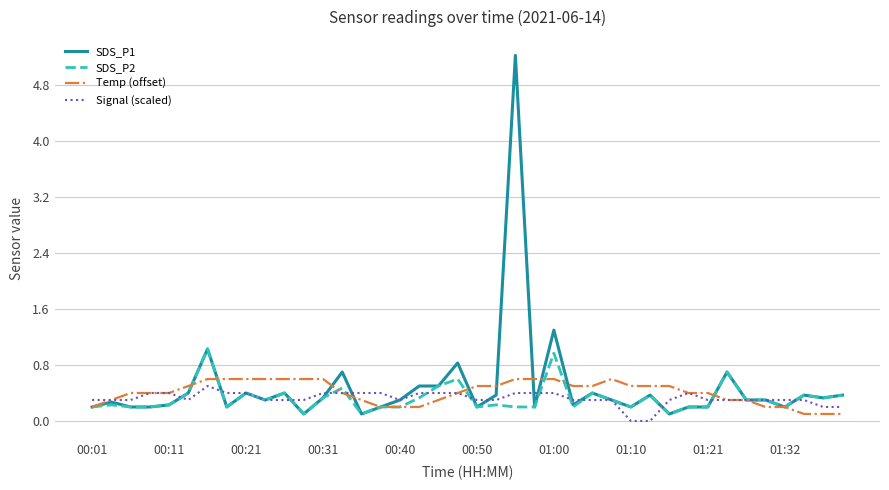

What is the maximum value shown in the chart?

5.2